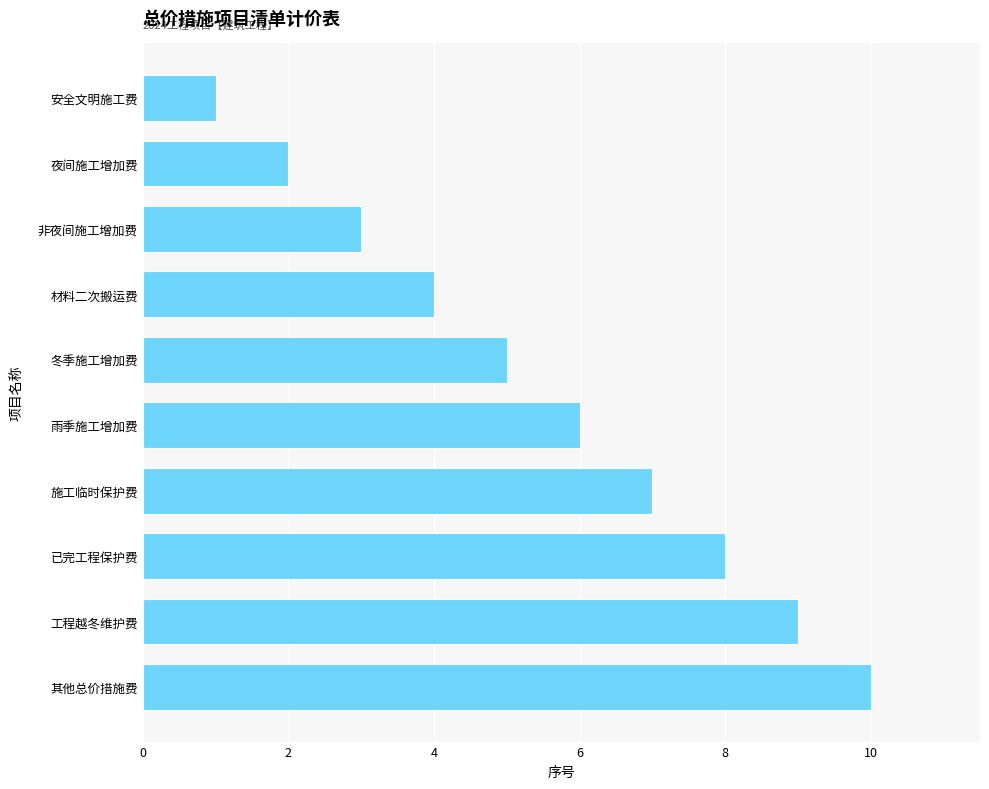

What is the sum of the values at 工程越冬维护费 and 夜间施工增加费?

11